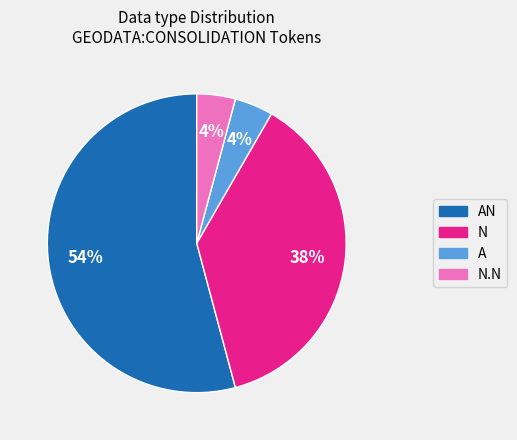

To the nearest percent, what is the difference between the largest and smallest slice percentages?

50%